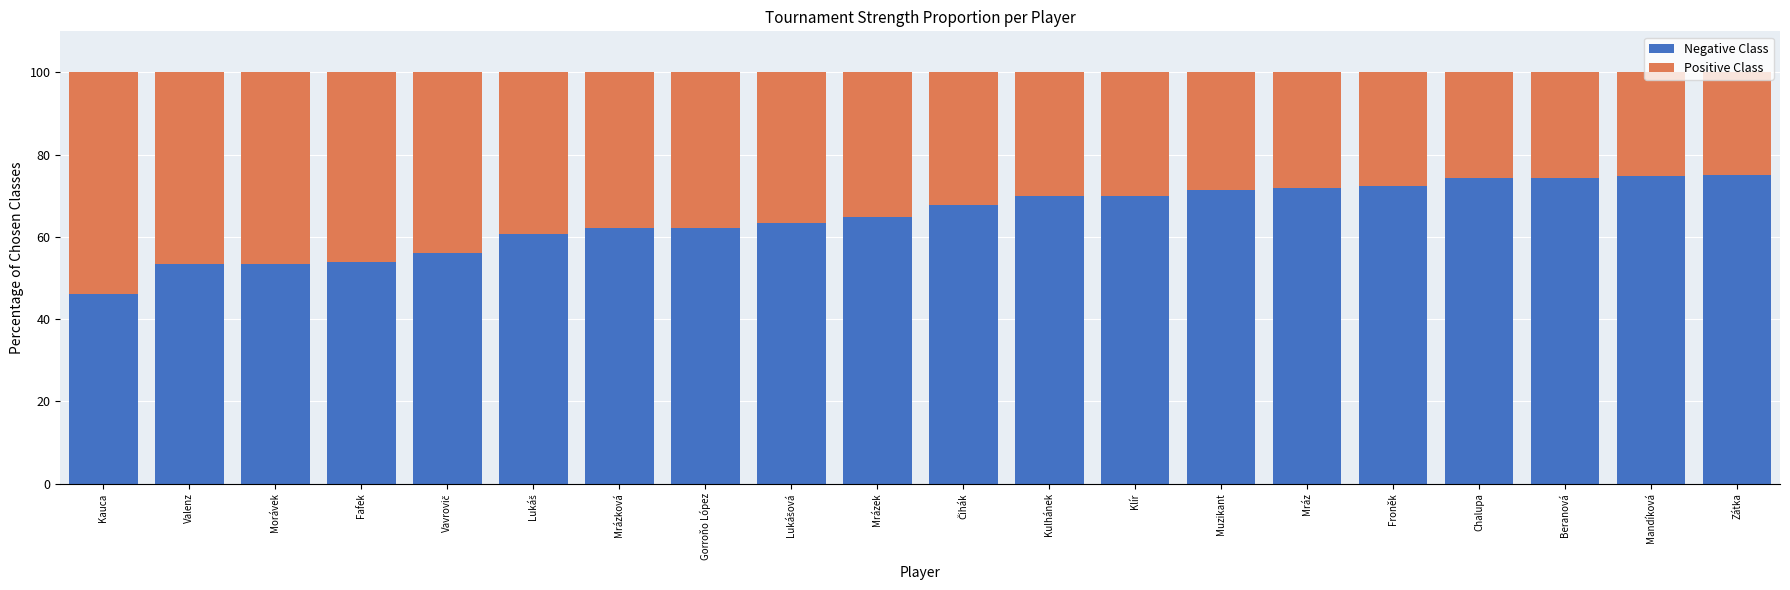

The Negative Class series shows 97.5 at Froněk. True or false?

False